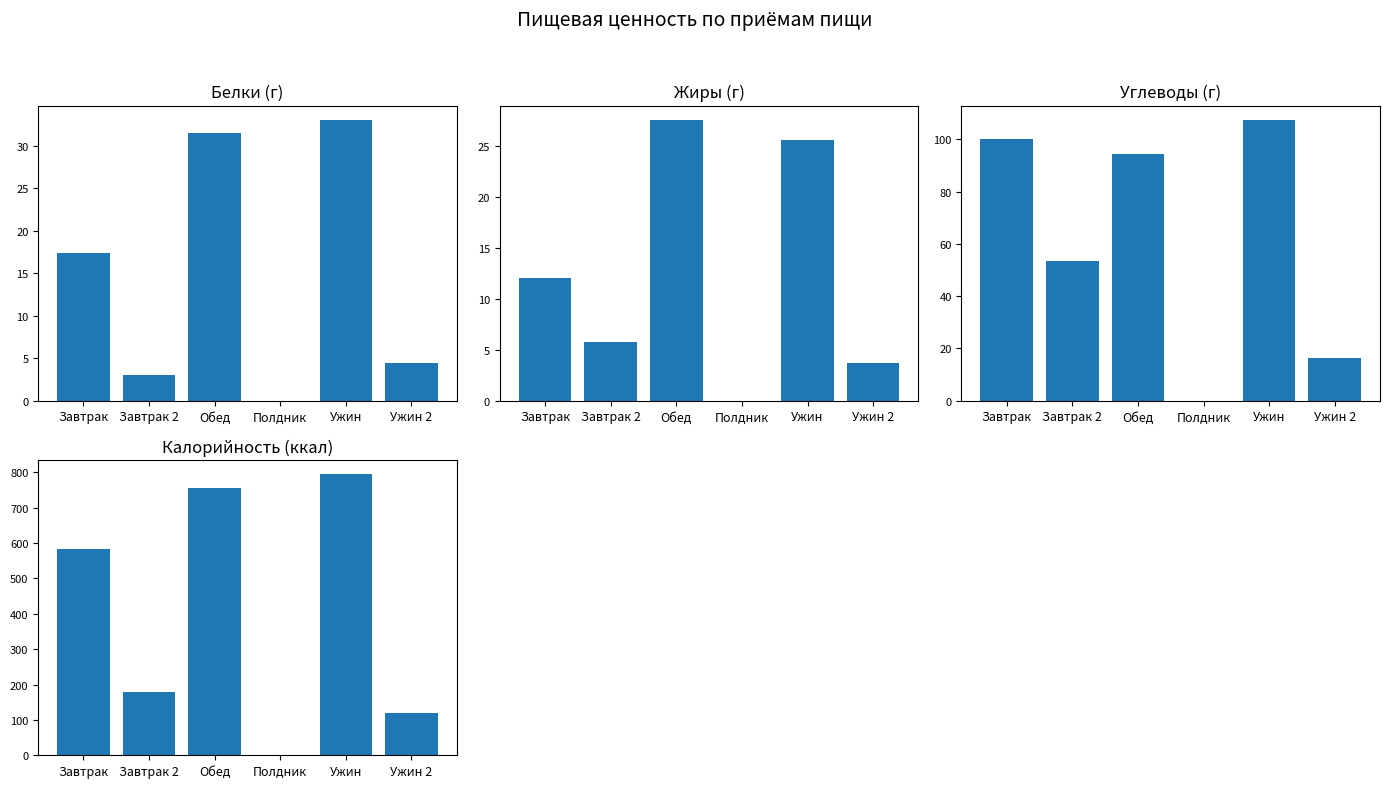

Which series has the widest spread of values?

Калорийность